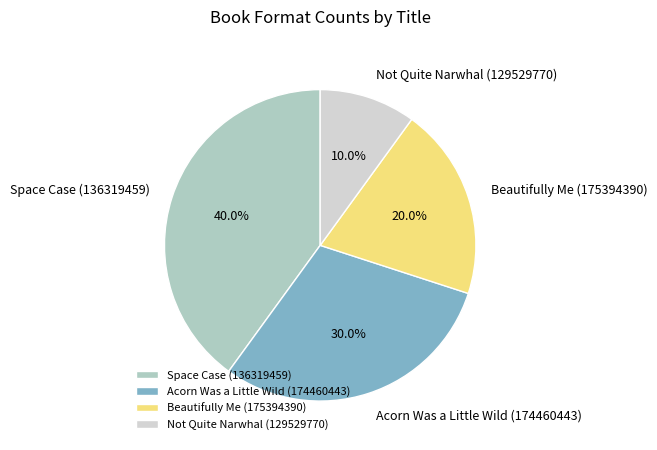

Does Beautifully Me (175394390) account for over 50% of the chart?

No